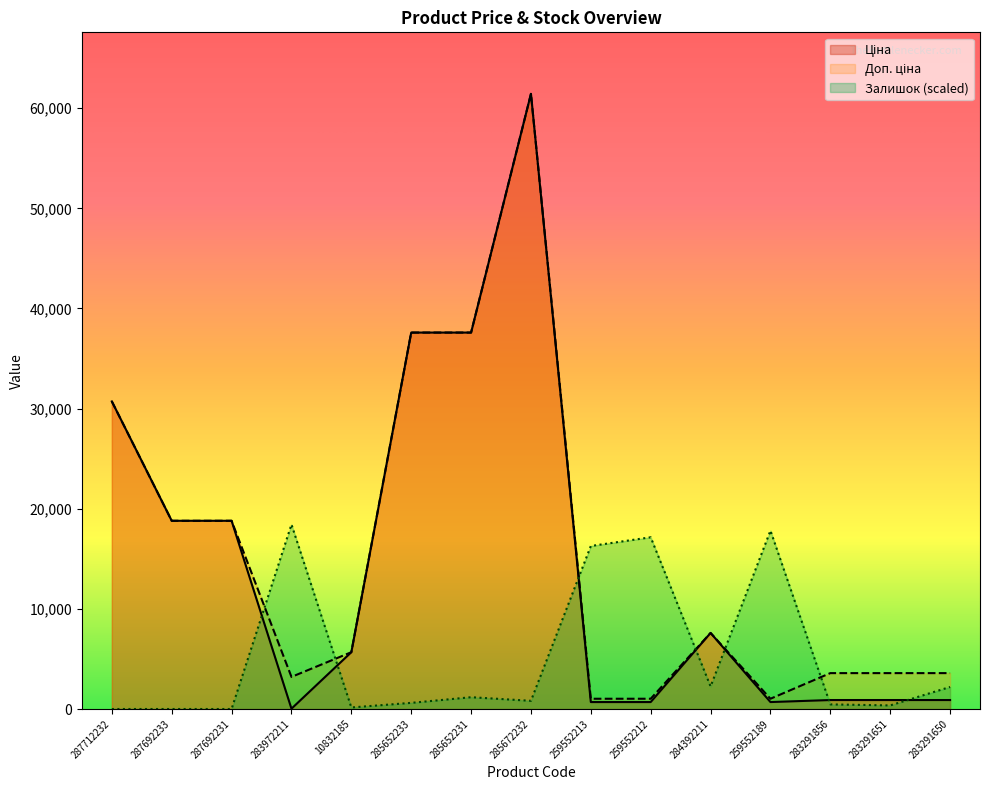

What is the spread (max minus min) of values at 287692231?

18796.8